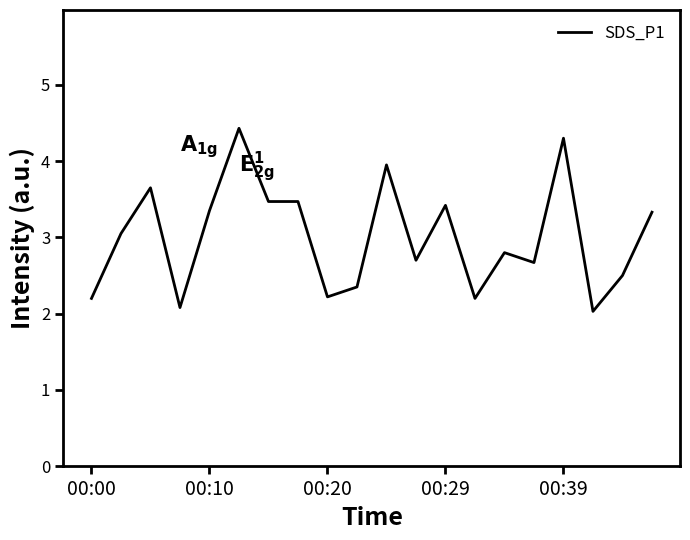

How many lines are shown in the chart?

1